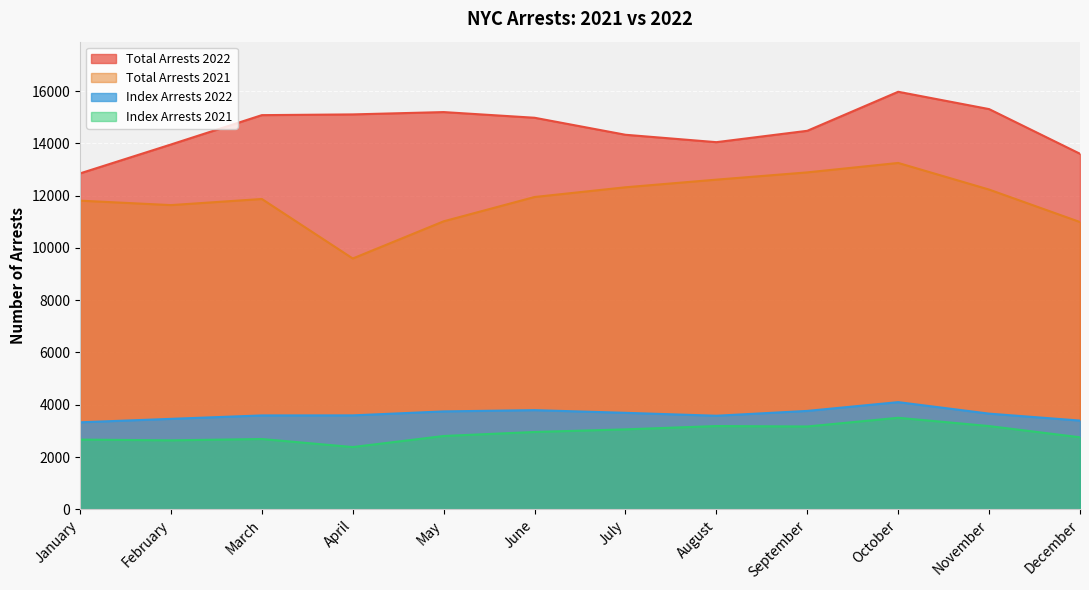

True or false: Total Arrests 2021 and Index Arrests 2022 intersect in this chart.

False